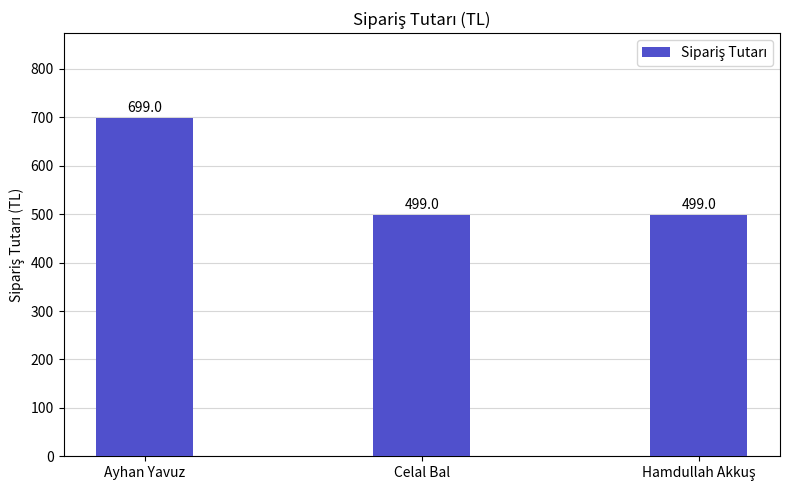

Read the value at Ayhan Yavuz, to the nearest 10.

700